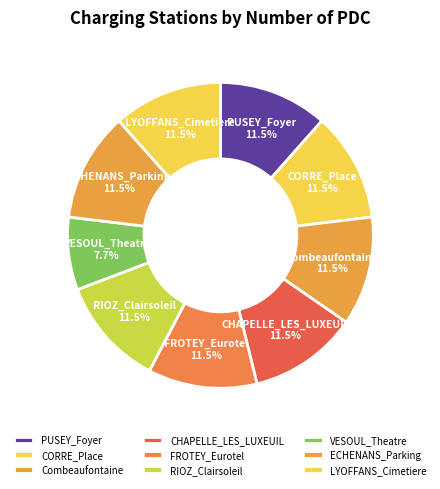

How many slices are in this pie chart?

9